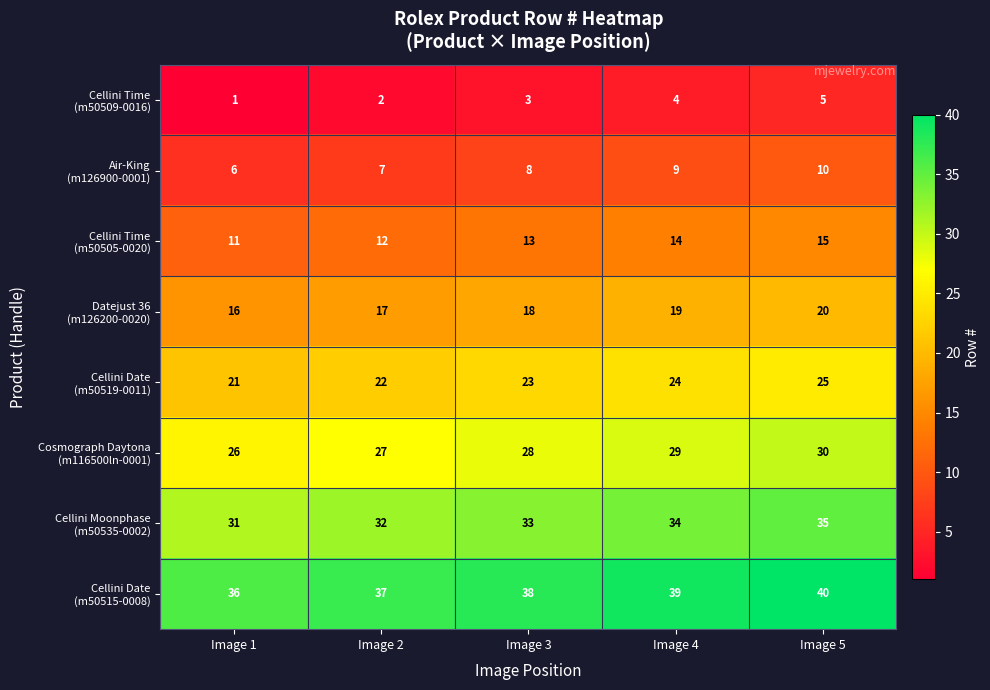

Which category has the lowest value across all series?

Image 1